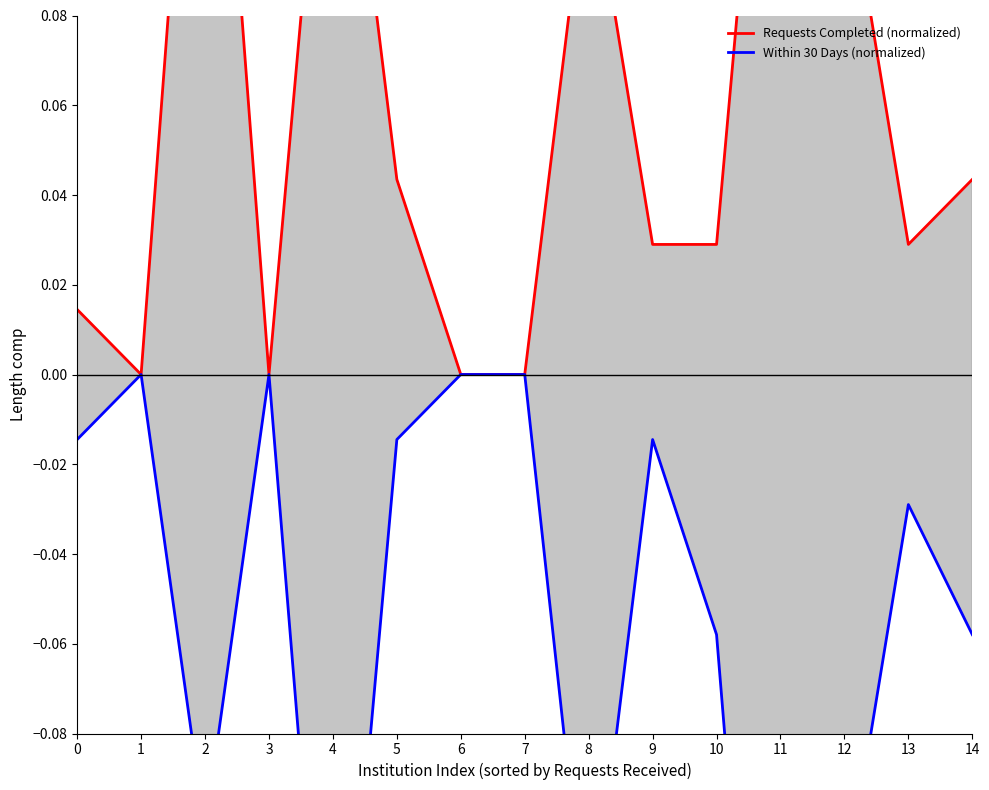

Which category has the highest value in the Requests Completed (normalized) series?

2